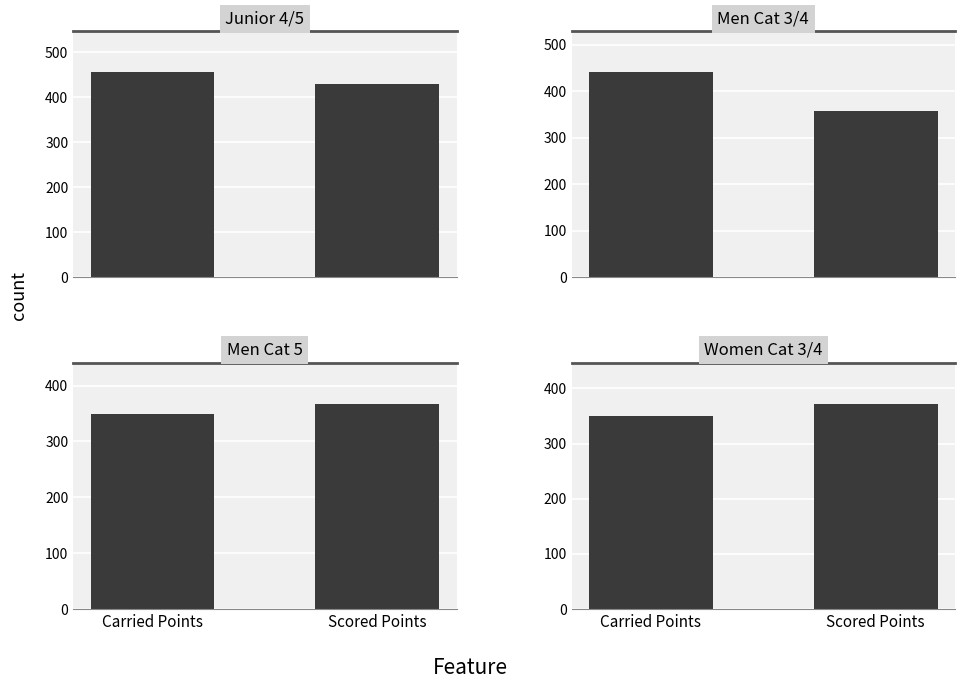

Which has a higher value, Scored Points or Carried Points?

Carried Points